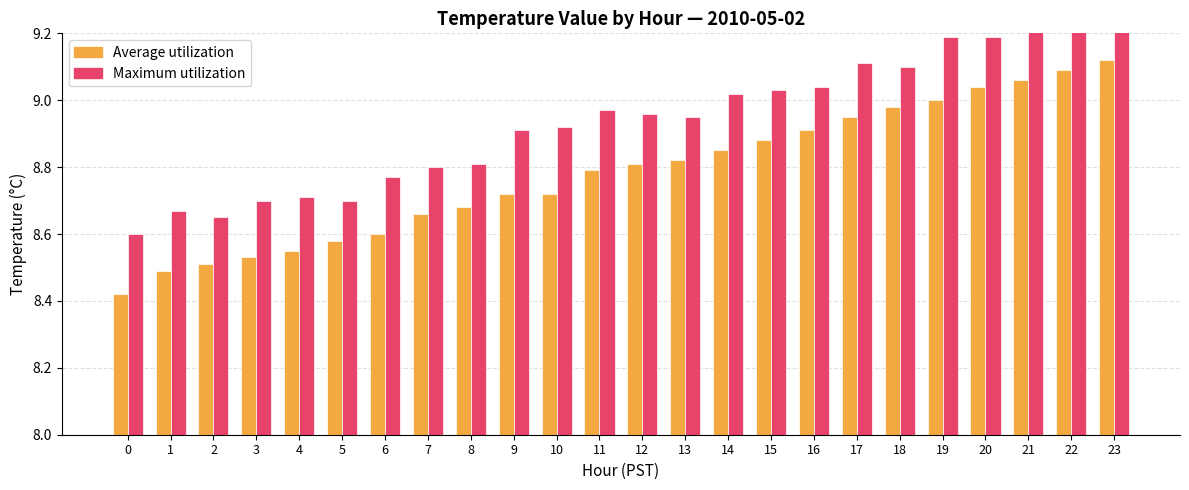

What is the difference between the second highest and second lowest values in the Average utilization series?

0.6